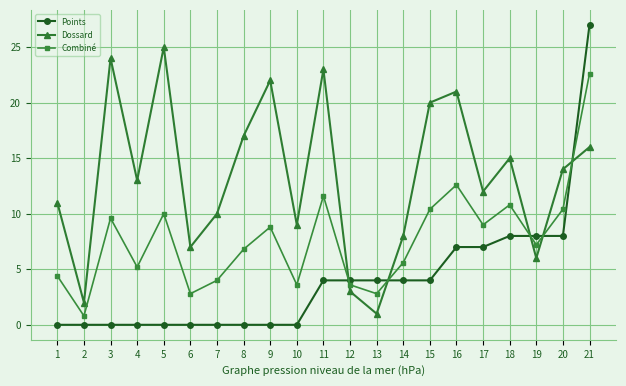

What is the value of the Dossard point at the 3rd from the left?

24.0